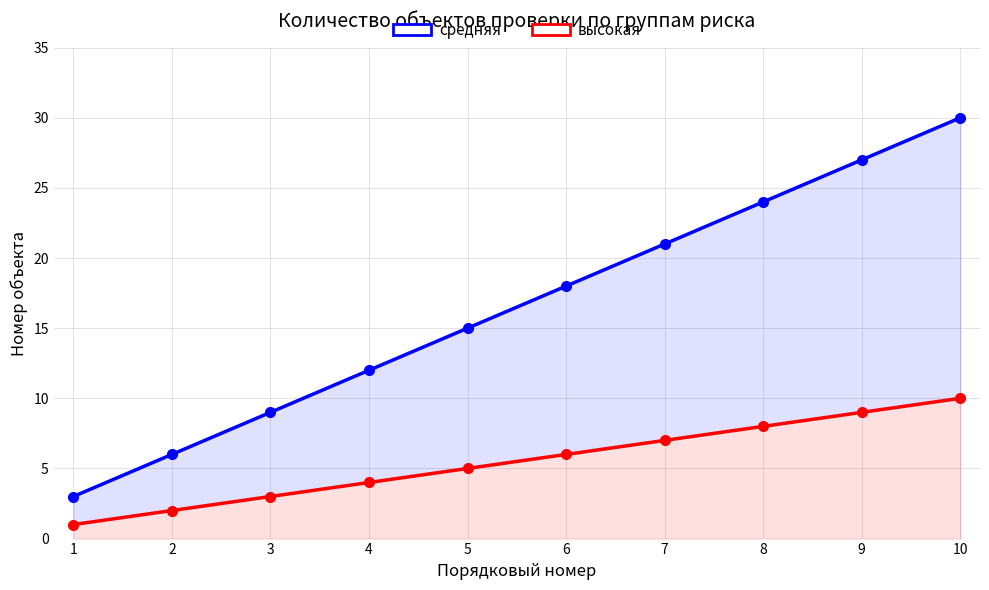

What is the sum of all высокая values?

55